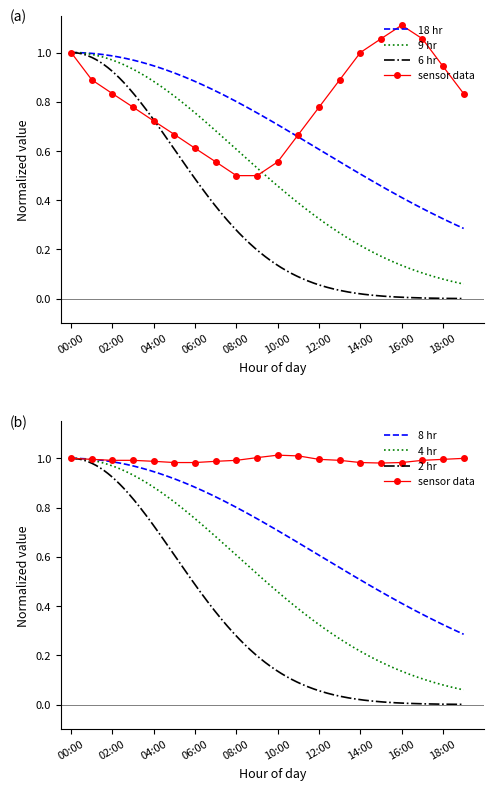

Rank the categories by humidity value from highest to lowest.

10:00, 11:00, 09:00, 00:00, 19:00, 01:00, 12:00, 18:00, 02:00, 03:00, 08:00, 13:00, 17:00, 04:00, 07:00, 05:00, 06:00, 14:00, 16:00, 15:00